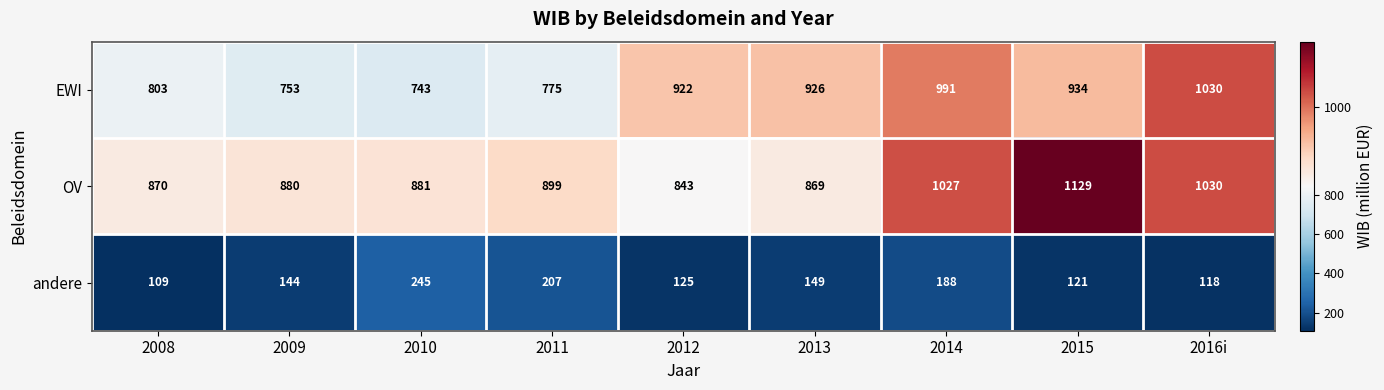

At which category does the chart reach its peak across all series?

2015